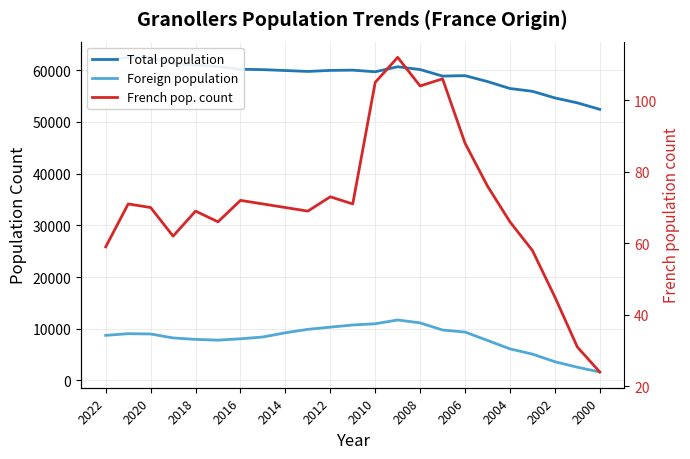

True or false: Foreign population and Total population intersect in this chart.

False